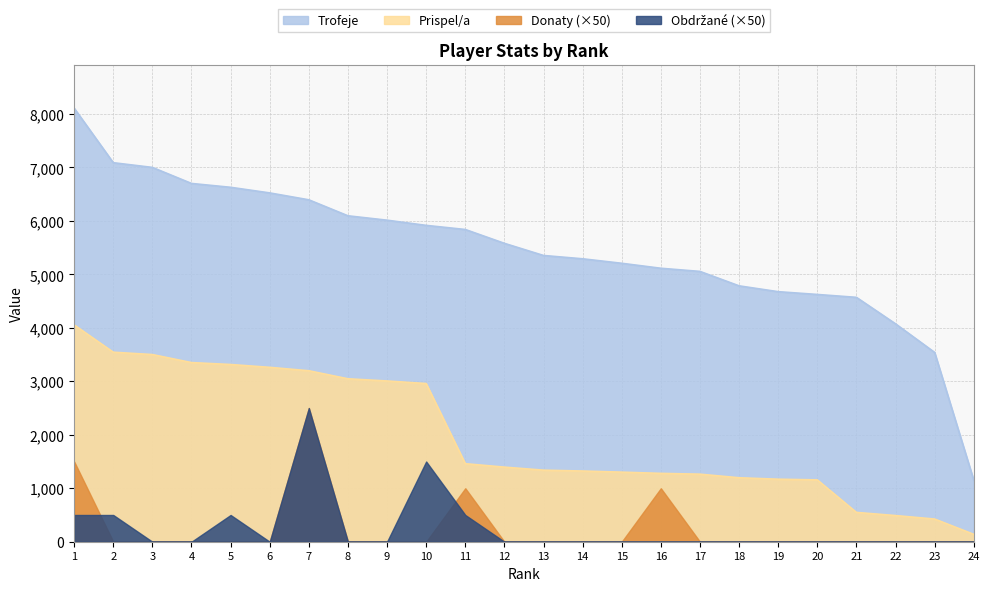

True or false: Prispel/a has a value of 1237 at 10.

False